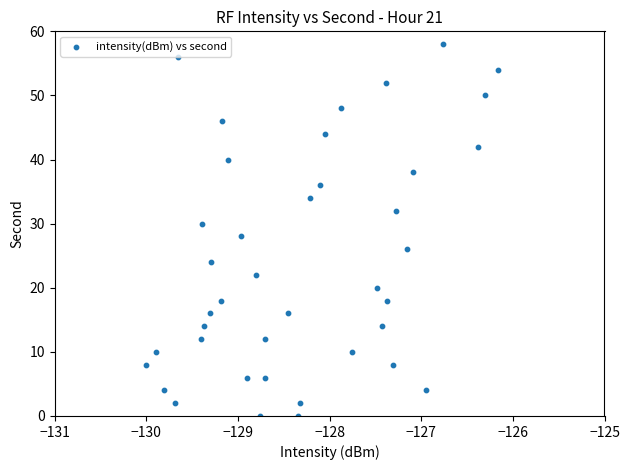

What is the range of Y values (max minus min)?

58